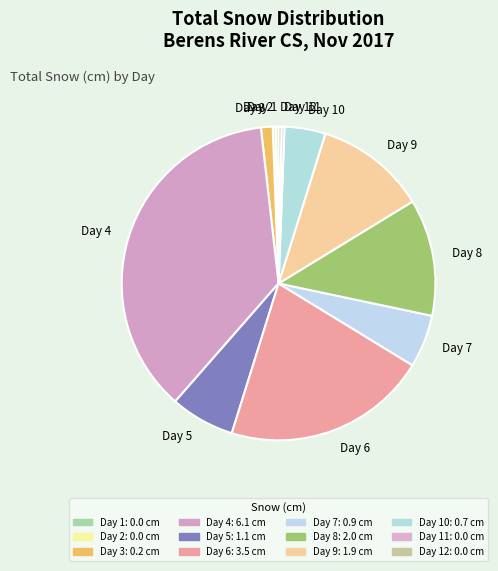

What is the ratio of the value at Day 7 to the value at Day 9?

0.5